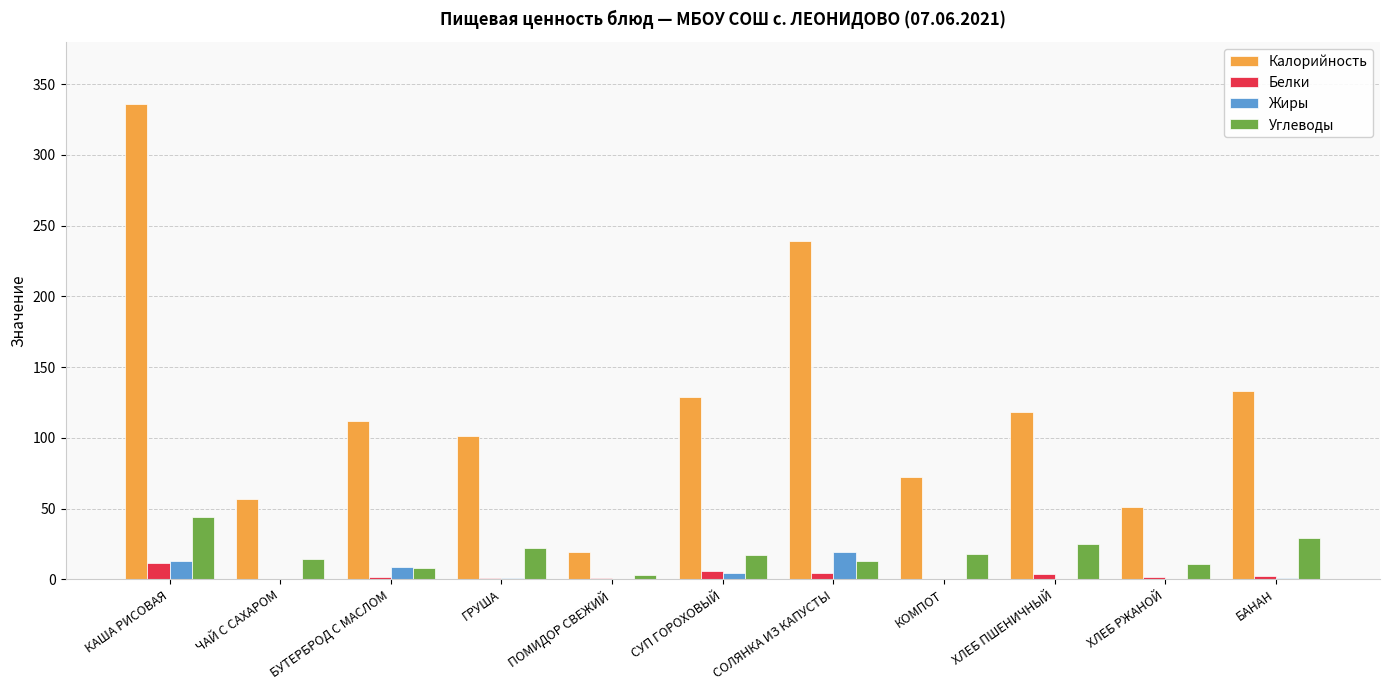

At which category is the sum across all series the highest?

КАША РИСОВАЯ